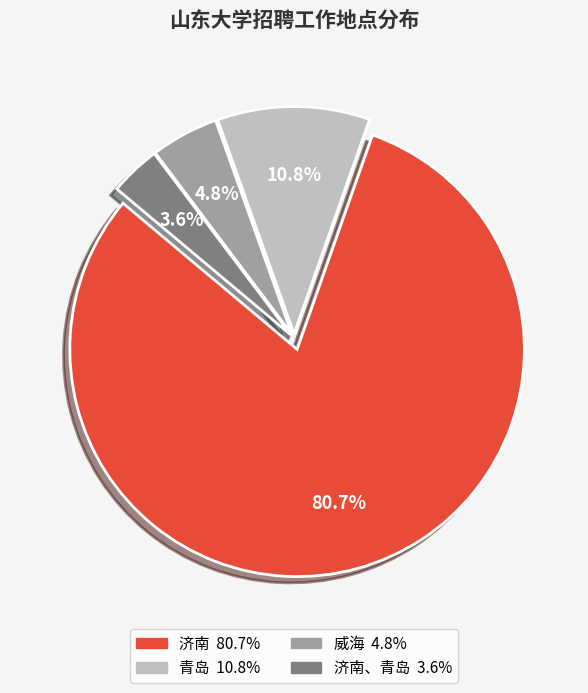

To the nearest percent, what is the average slice percentage?

25%